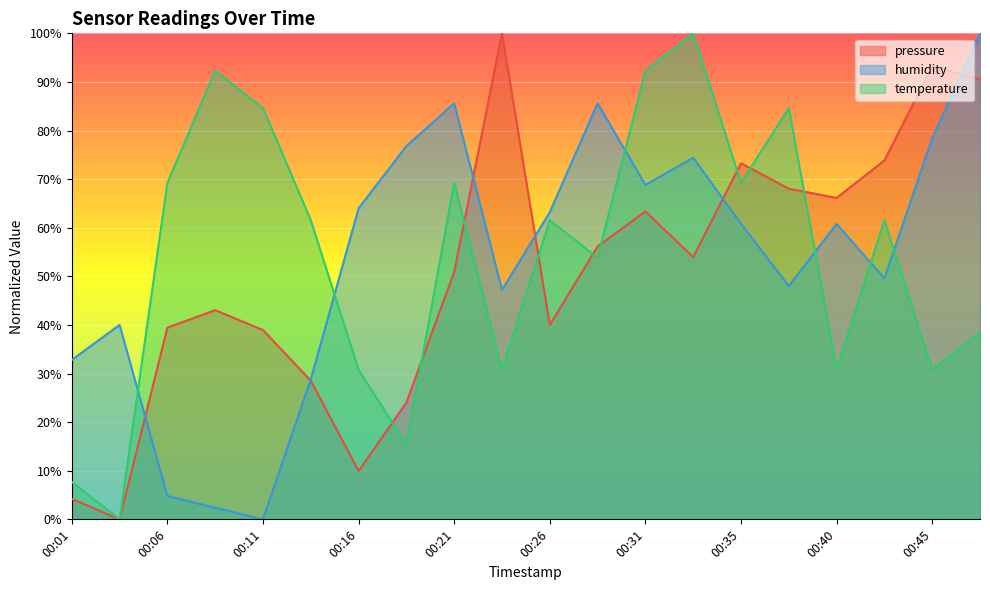

How many lines are shown in the chart?

3